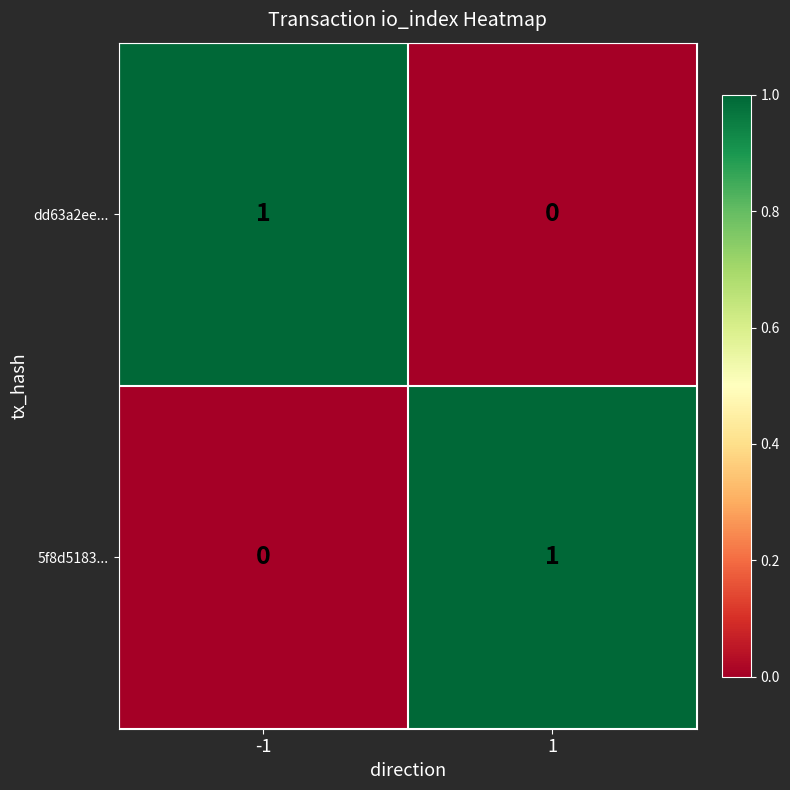

True or false: 5f8d5183... has a value of 0 at -1.

True